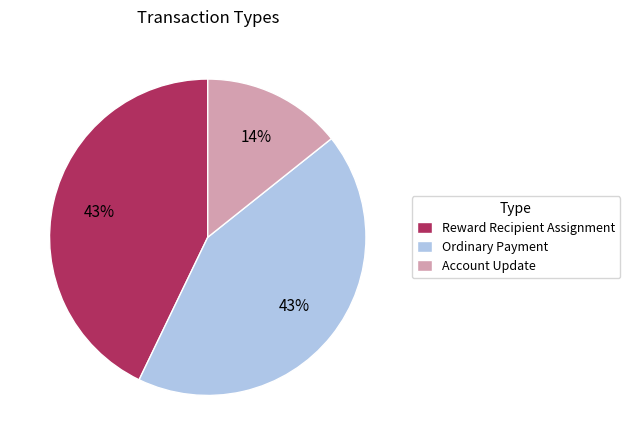

Is there any slice that represents more than half of the pie?

No